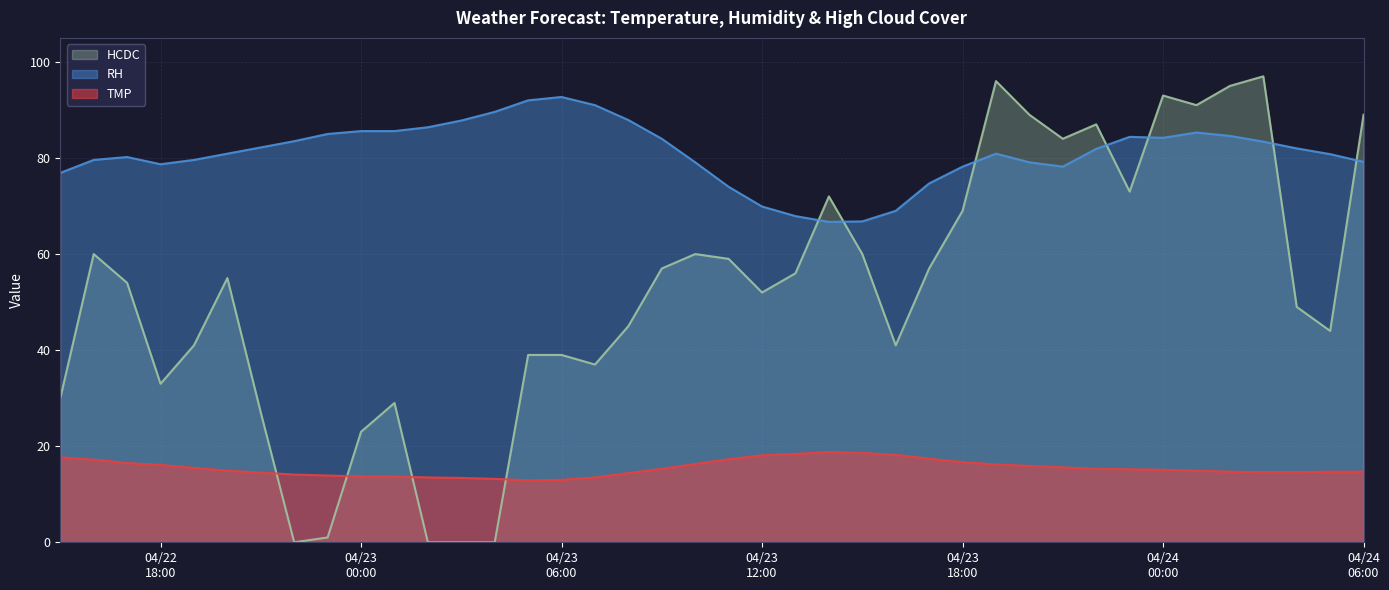

At which category does the chart reach its peak across all series?

2024/04/24 03:00